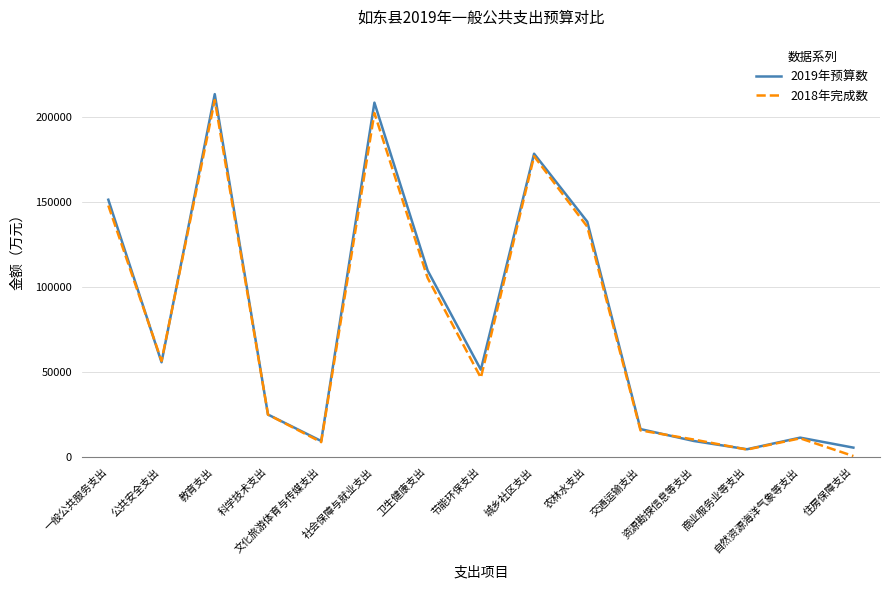

What is the maximum value shown in the chart?

213458.0